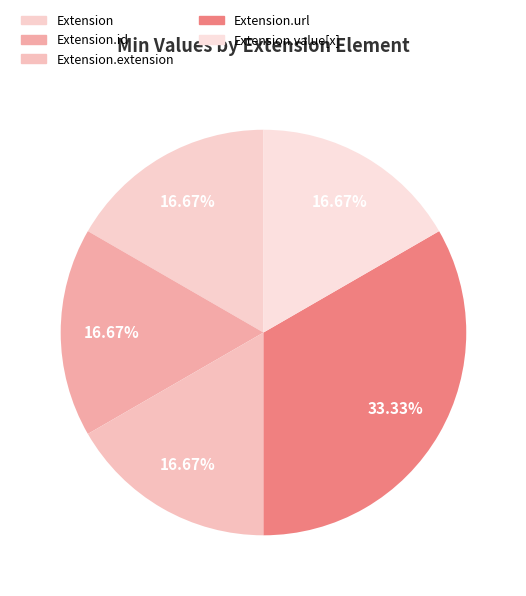

Which slice is the largest?

Extension.url